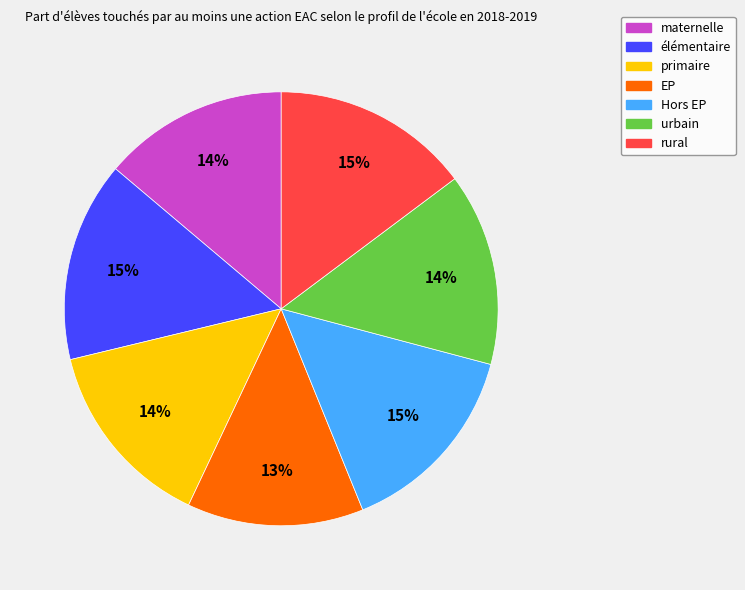

Is it true that maternelle is 14% of the pie?

True